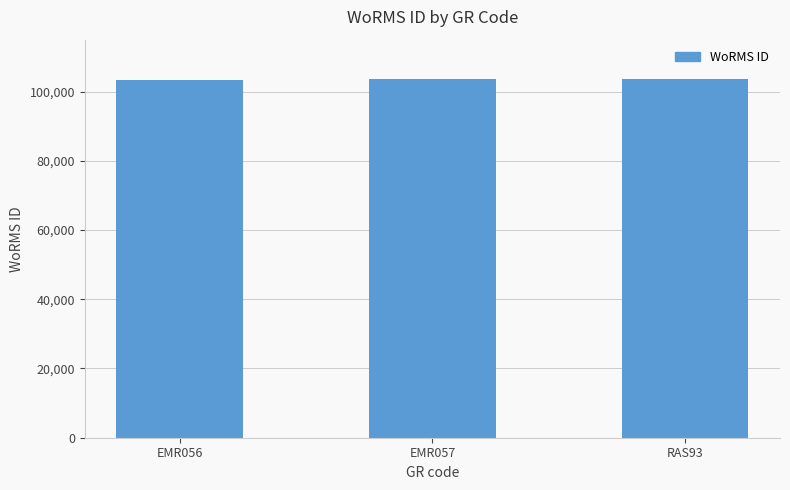

What is the difference between the maximum and minimum values?

227